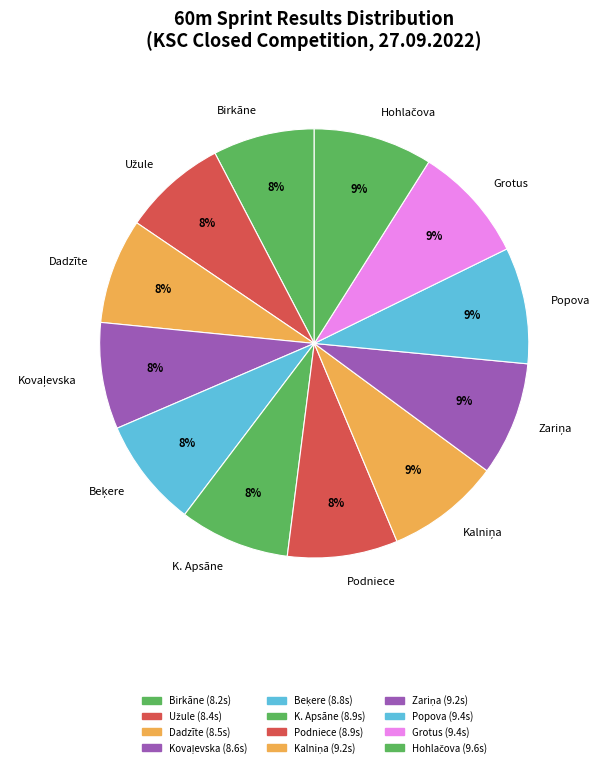

How many segments does this pie chart have?

12